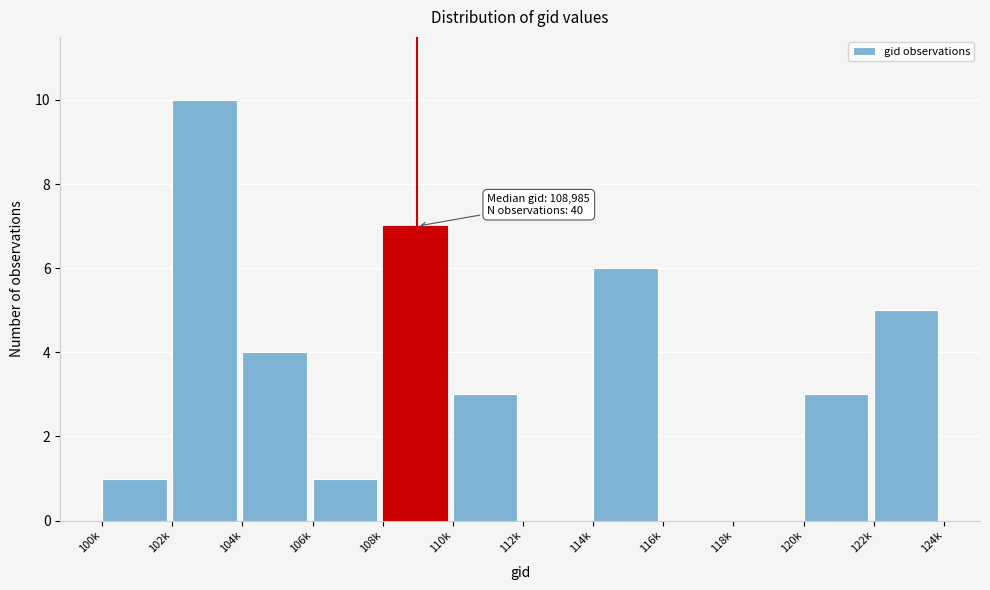

Reading left to right, extract all data points from this chart.

100k=1	102k=10	104k=4	106k=1	108k=7	110k=3	112k=0	114k=6	116k=0	118k=0	120k=3	122k=5